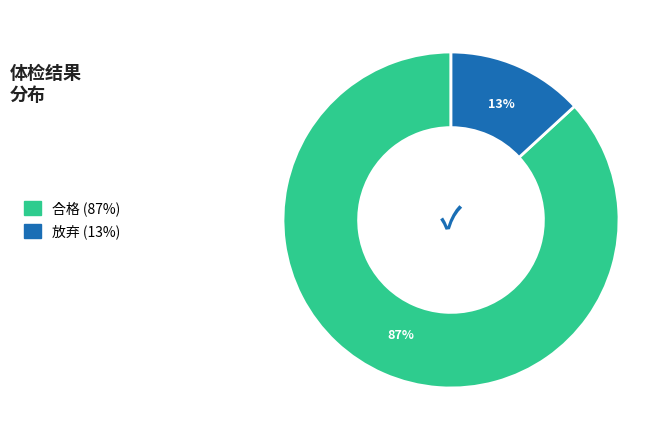

Count the number of slices in the pie.

2